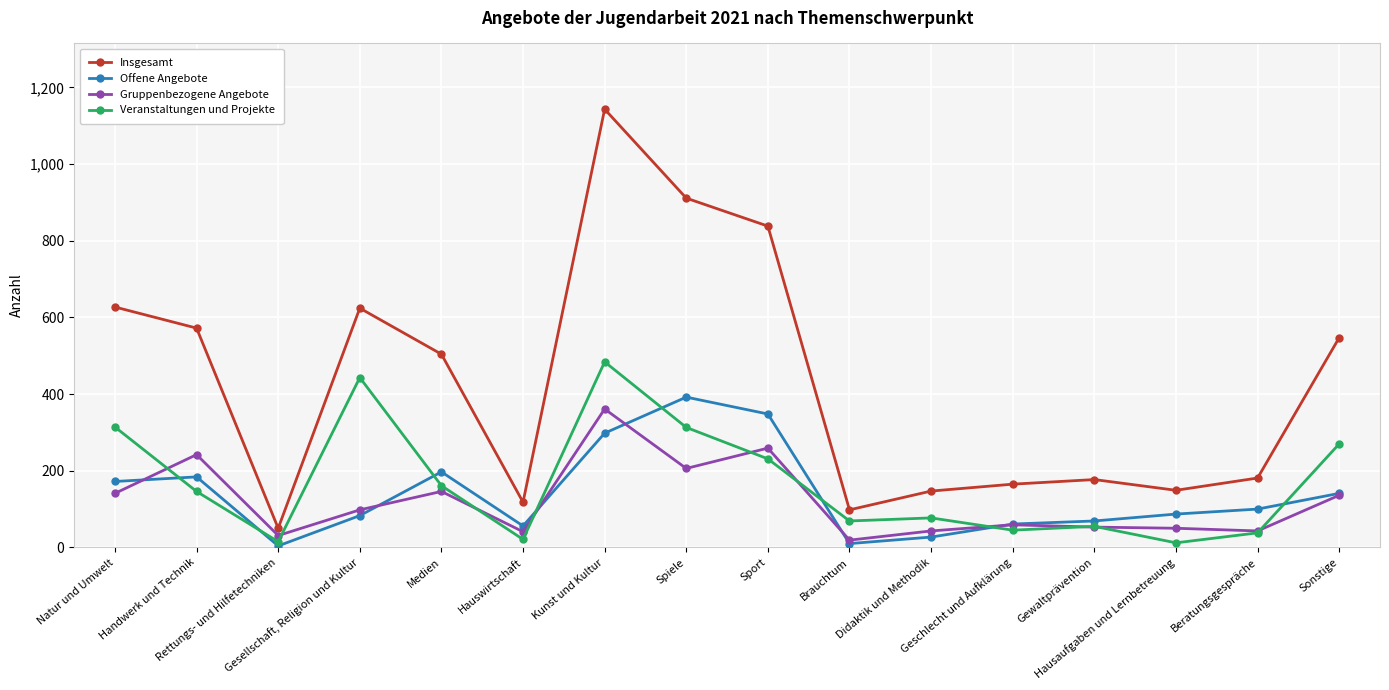

What is the highest value of the Insgesamt series?

1143